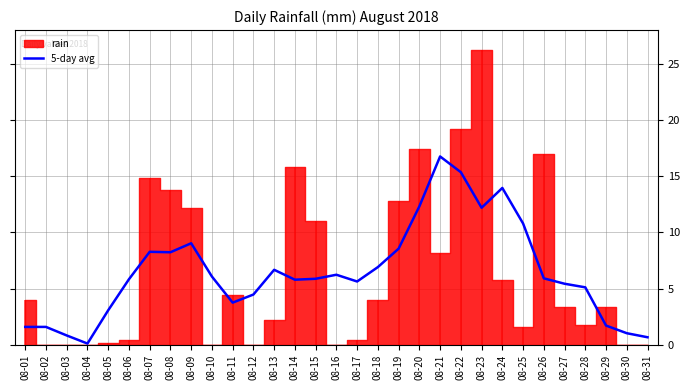

True or false: the data shows 0.7 at 08-02.

False